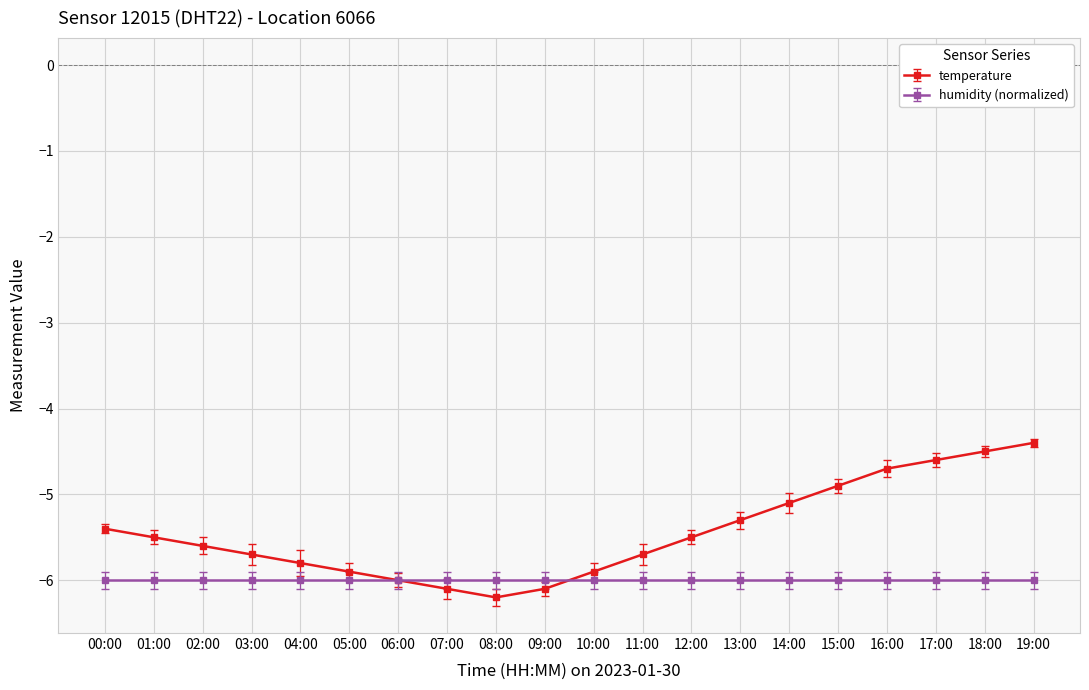

At 03:00, list the series in order from largest to smallest.

temperature, humidity (normalized)